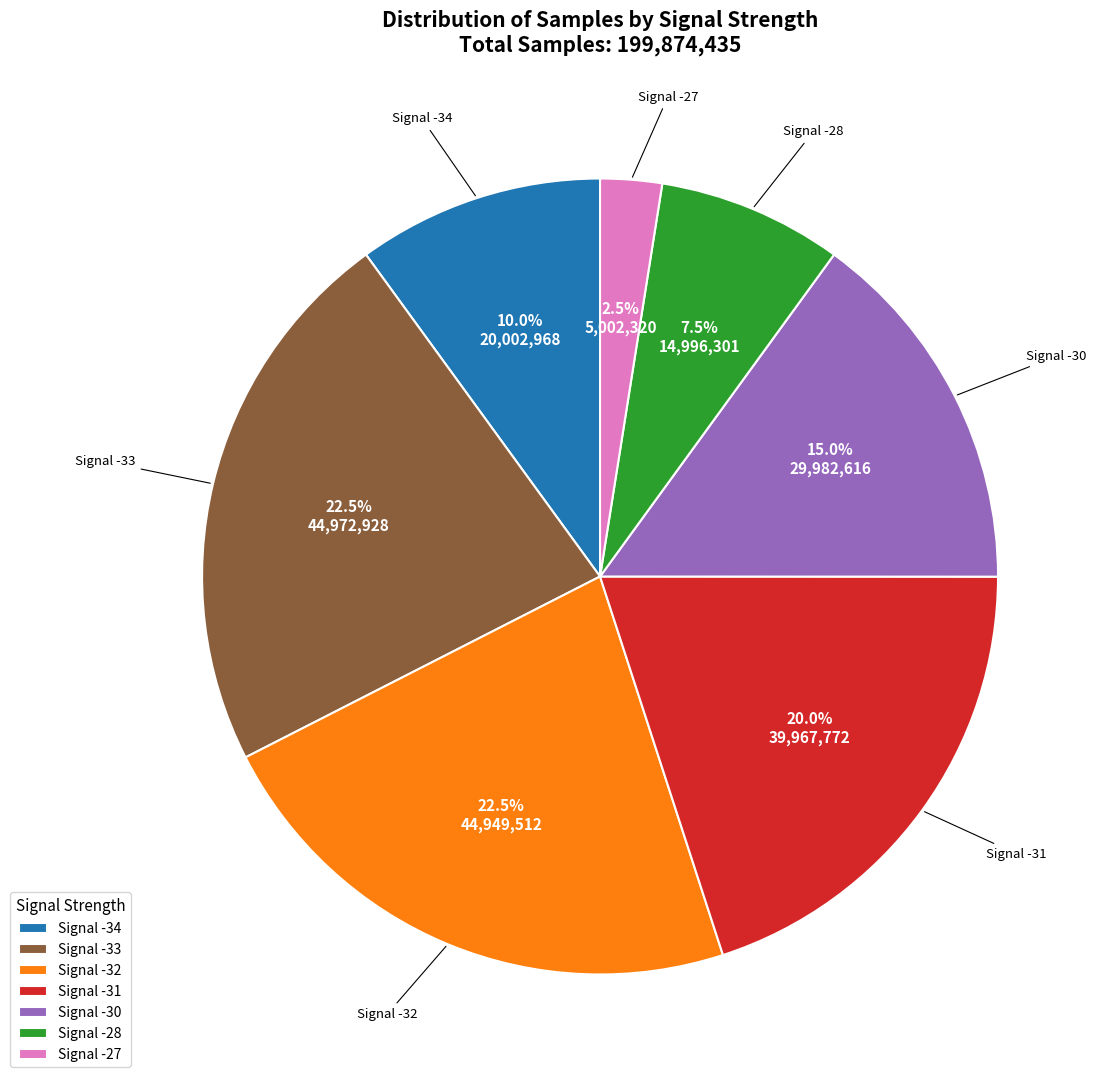

Does Signal -32 represent more than half of the total?

No